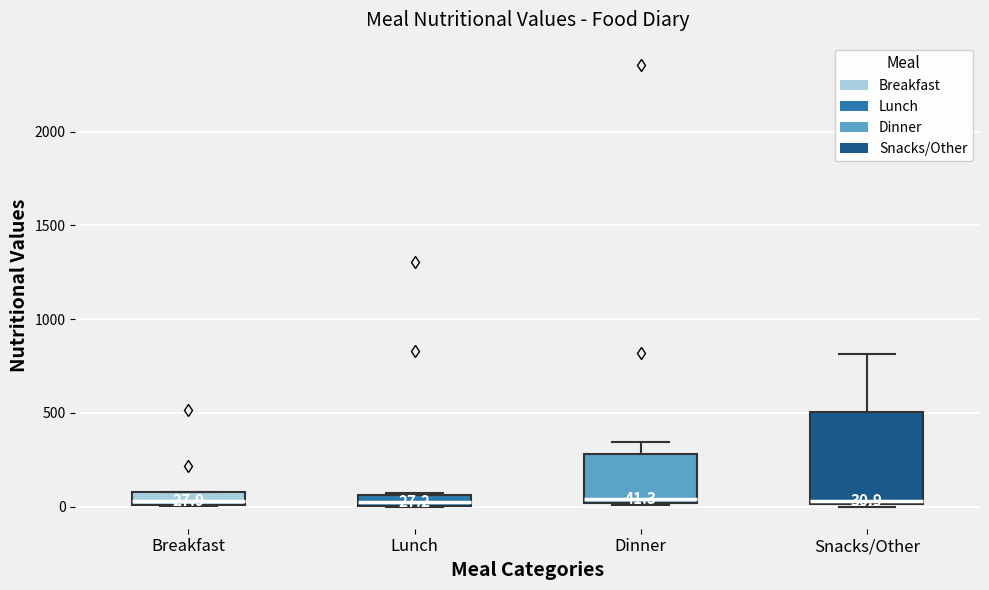

Which box is the tallest, from its lower edge to its upper edge?

Snacks/Other